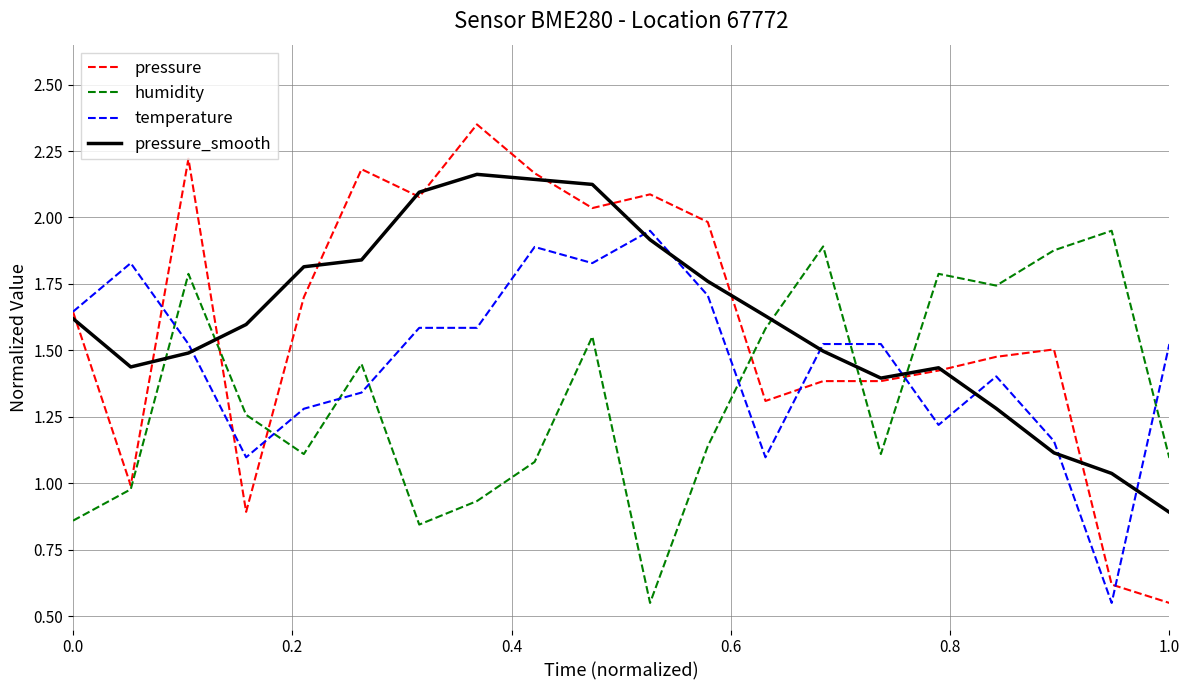

Which series has the widest spread of values?

pressure